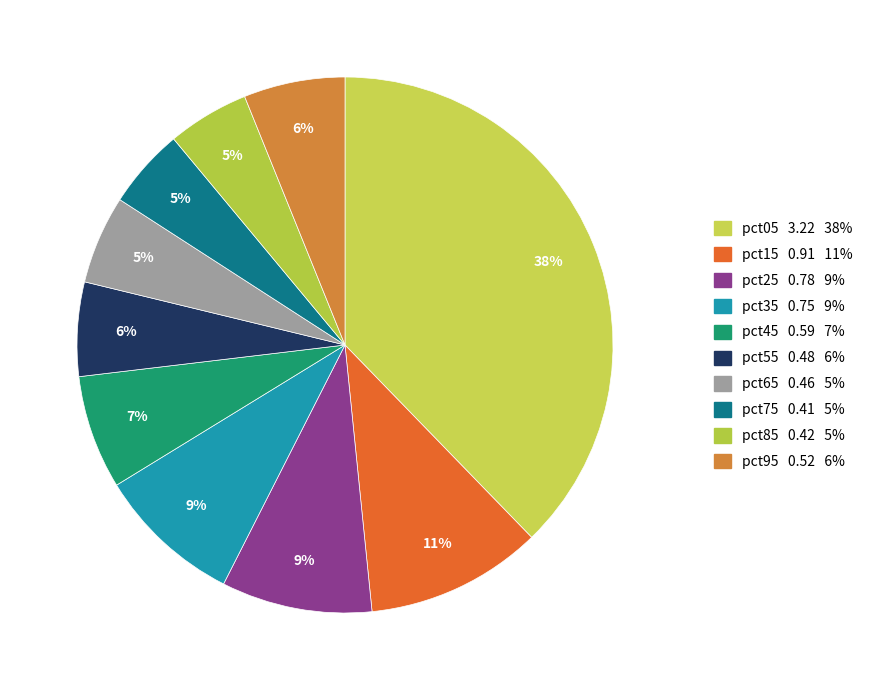

Do pct45 and pct55 together represent more than half of the pie?

No